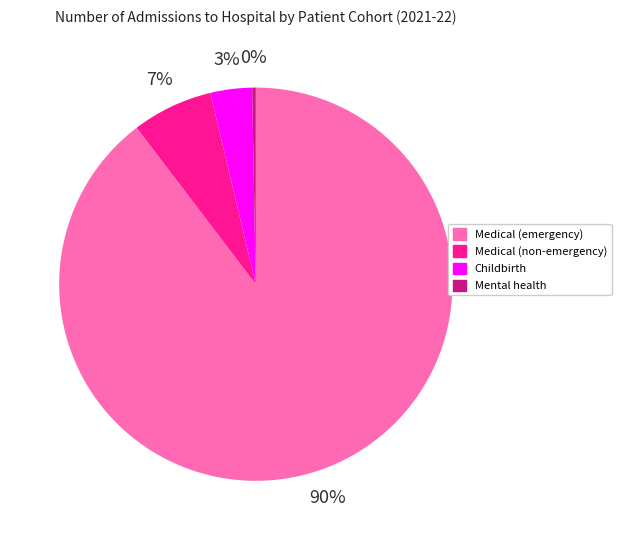

To the nearest percent, what is the average slice percentage?

25%